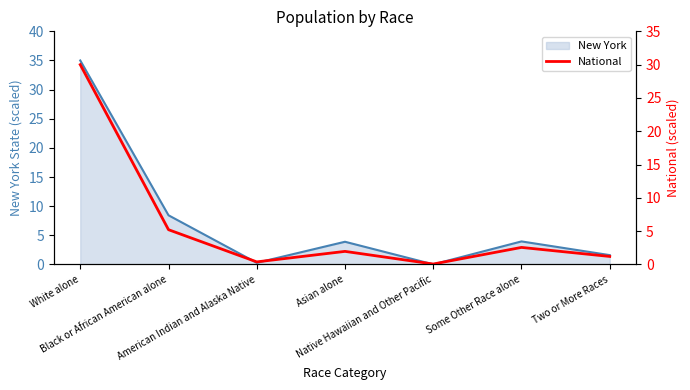

True or false: there are more than 0 points higher than both neighbors.

True